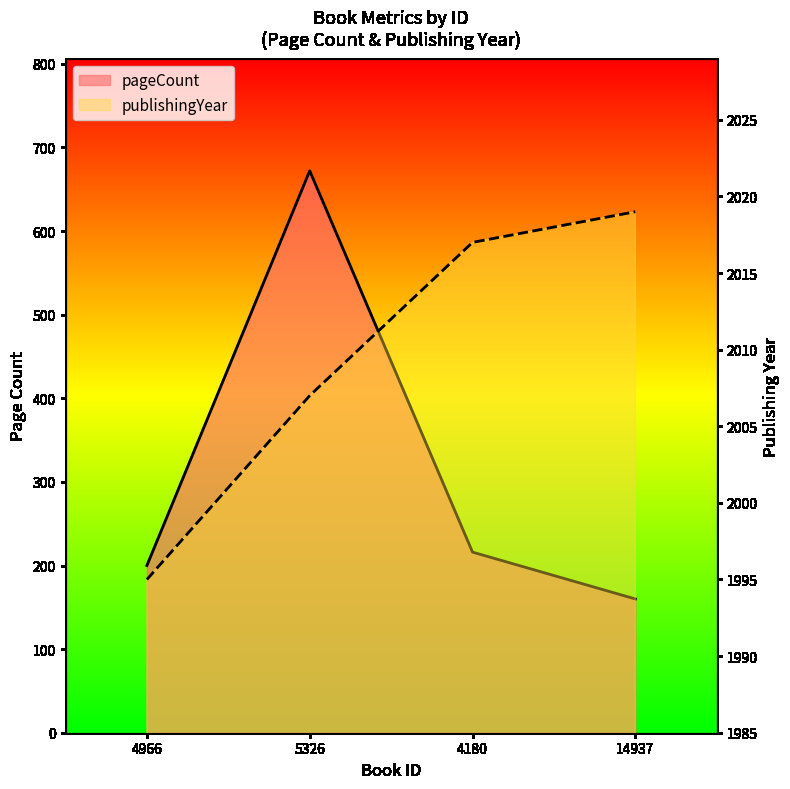

What is the spread (max minus min) of values at 5326?

1335